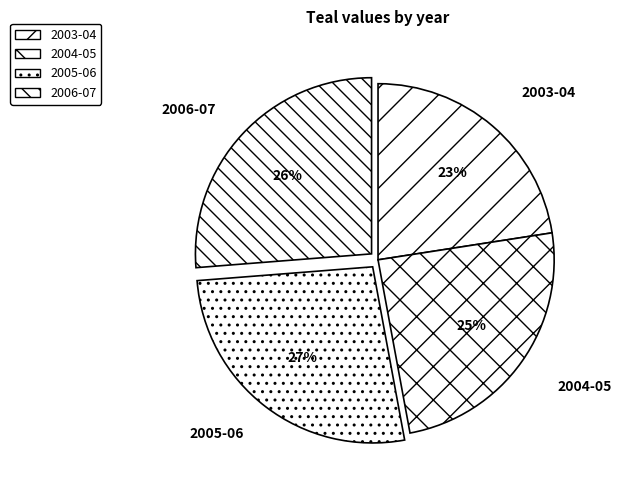

To the nearest percent, what percentage of the pie is 2006-07?

26%